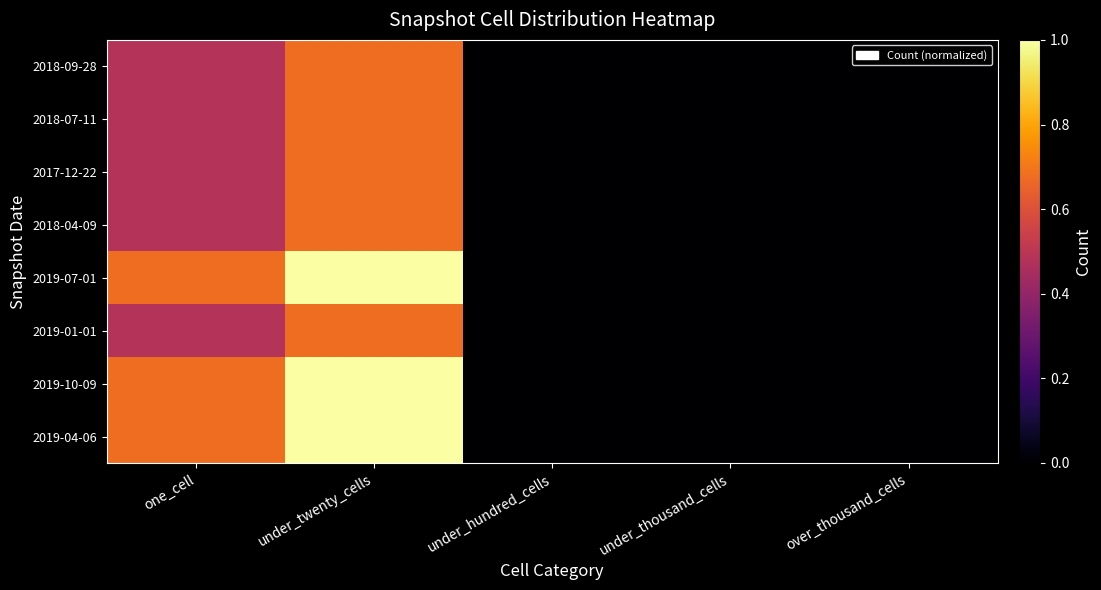

Count the number of categories in the chart.

5